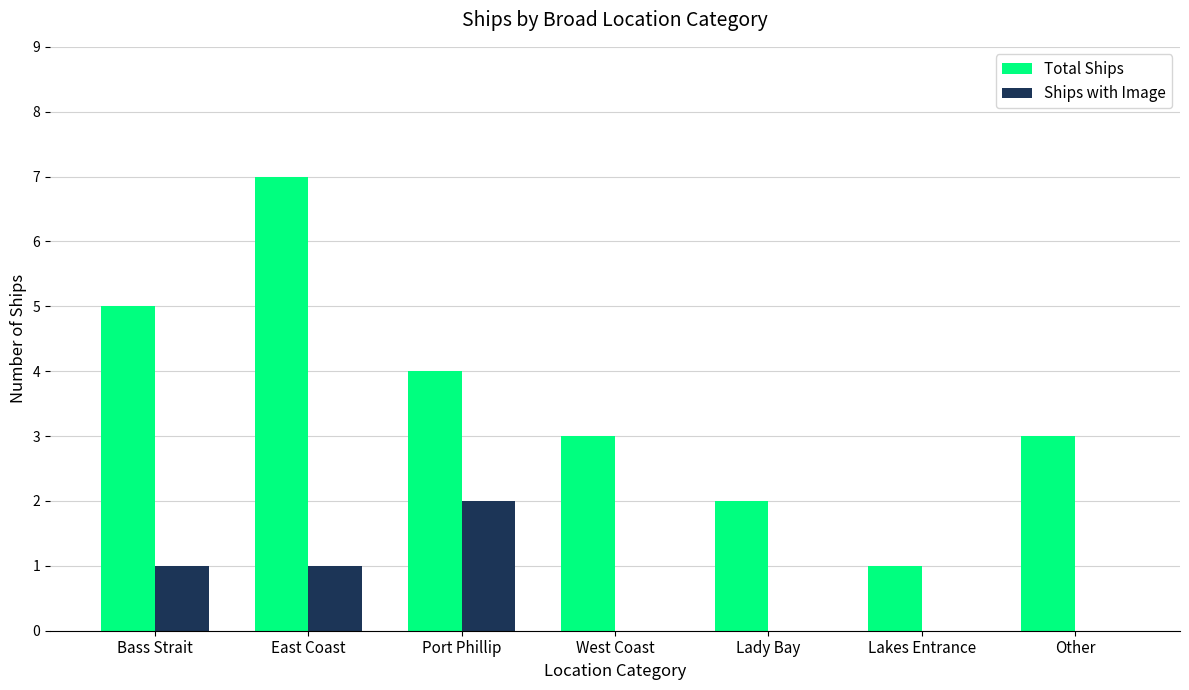

At which category does the chart reach its peak across all series?

East Coast